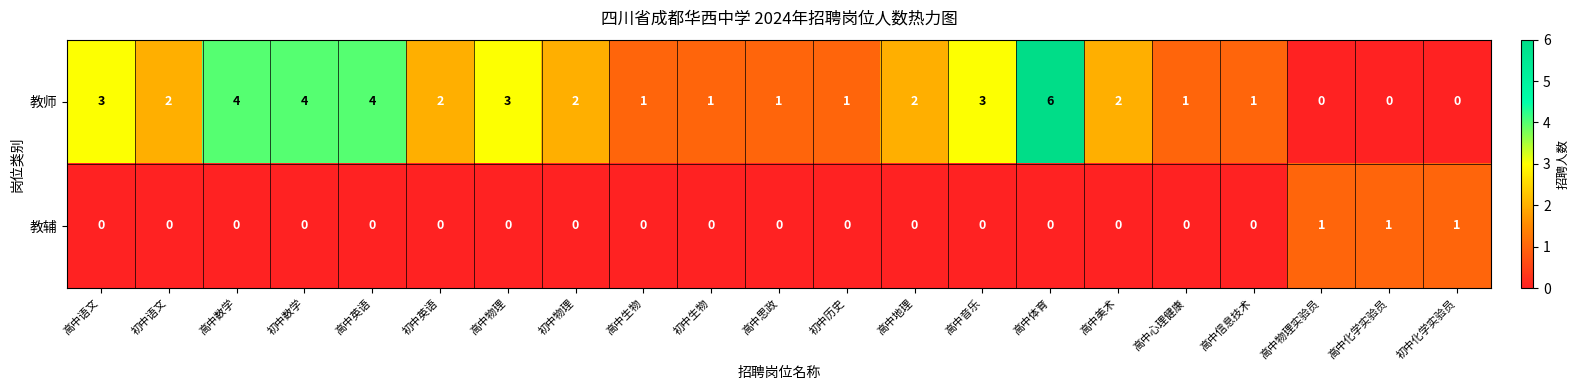

What is the total value across all series at 高中思政?

1